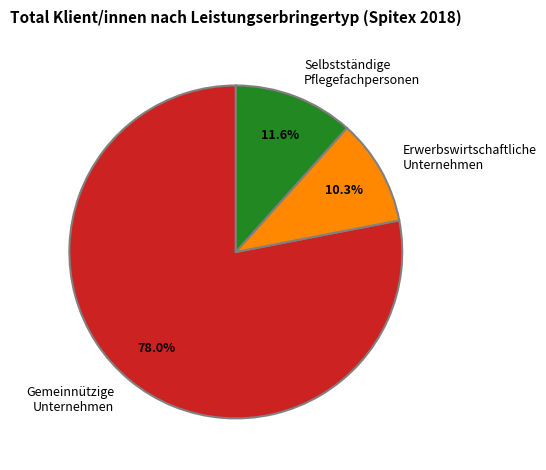

Rank the categories by value from highest to lowest.

Gemeinnützige Unternehmen, Selbstständige Pflegefachpersonen, Erwerbswirtschaftliche Unternehmen